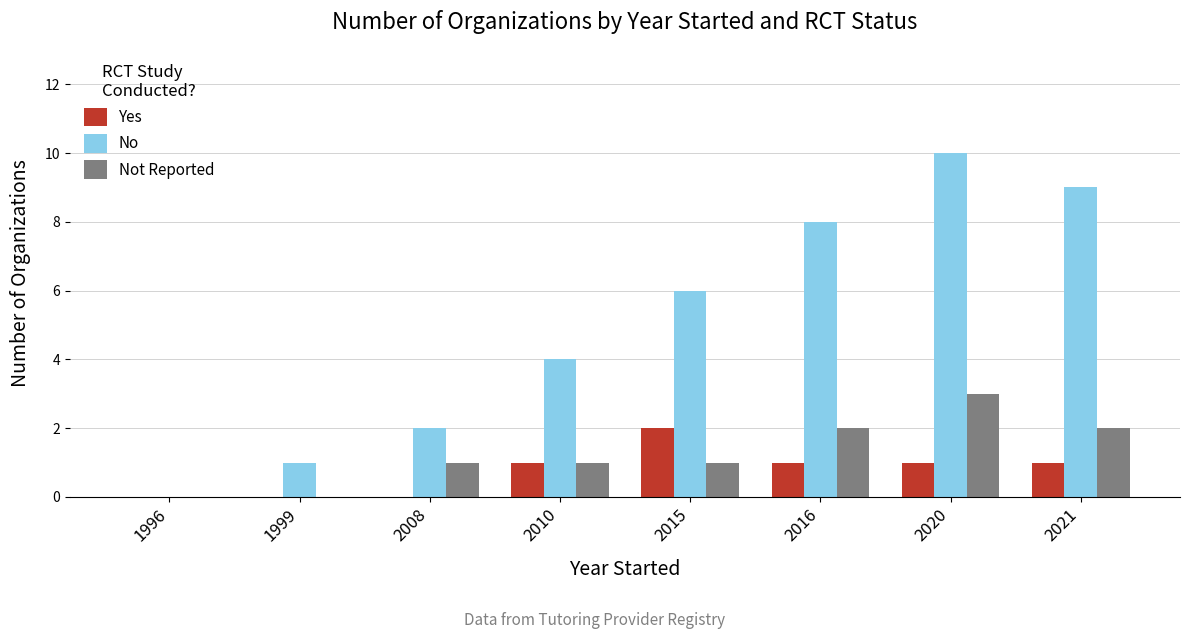

At which label does Not Reported reach its peak?

2020